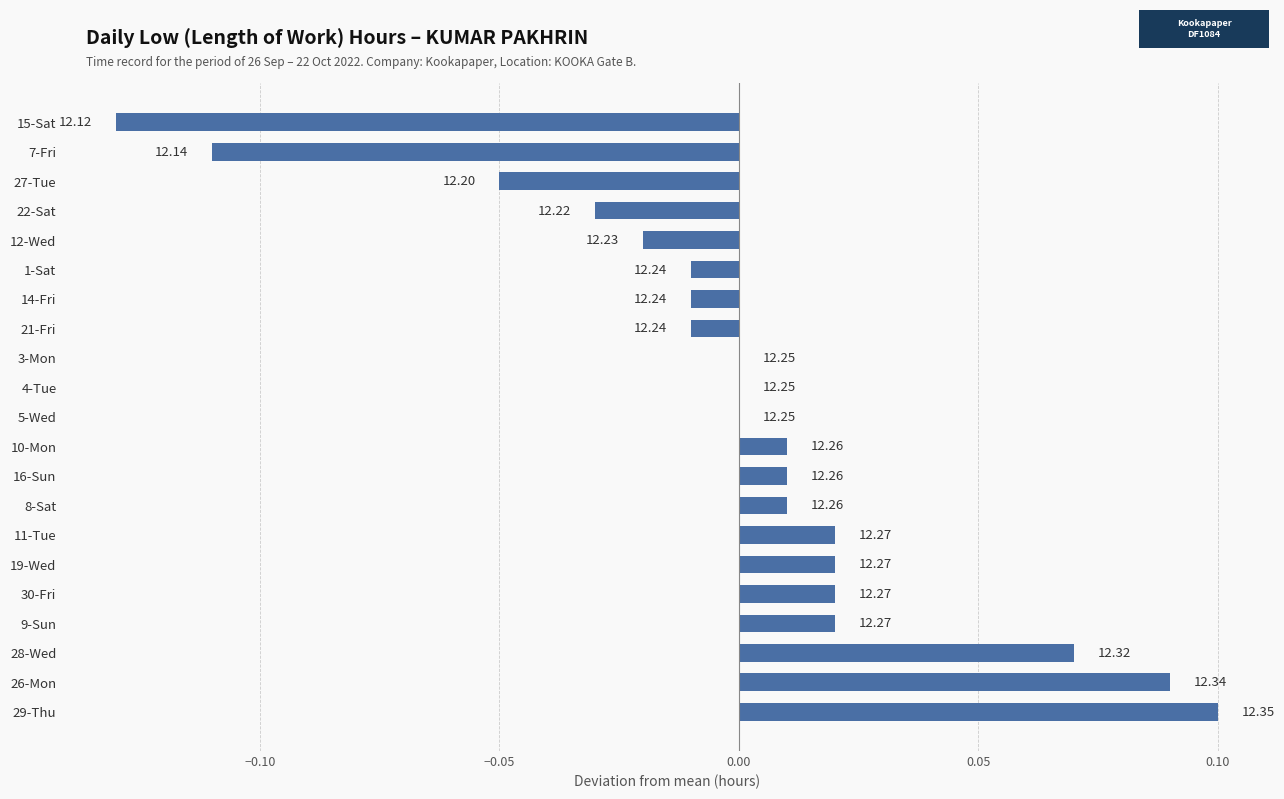

How many bars are there in total?

21